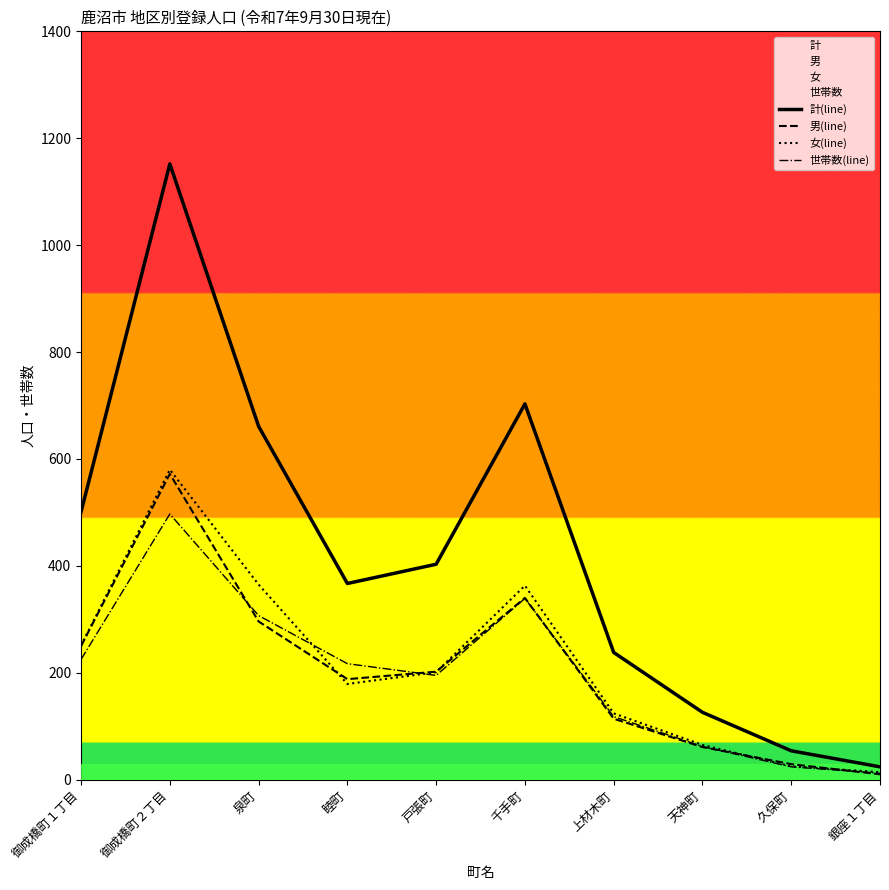

What is the difference between the highest and lowest values at 御成橋町１丁目?

276